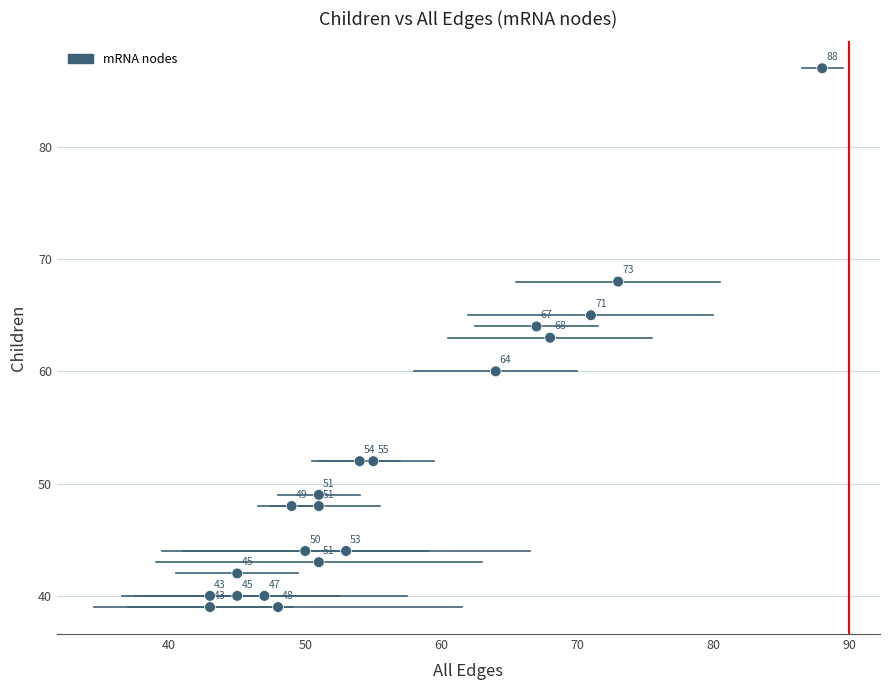

What Y value in the scatter plot is closest to 63?

63